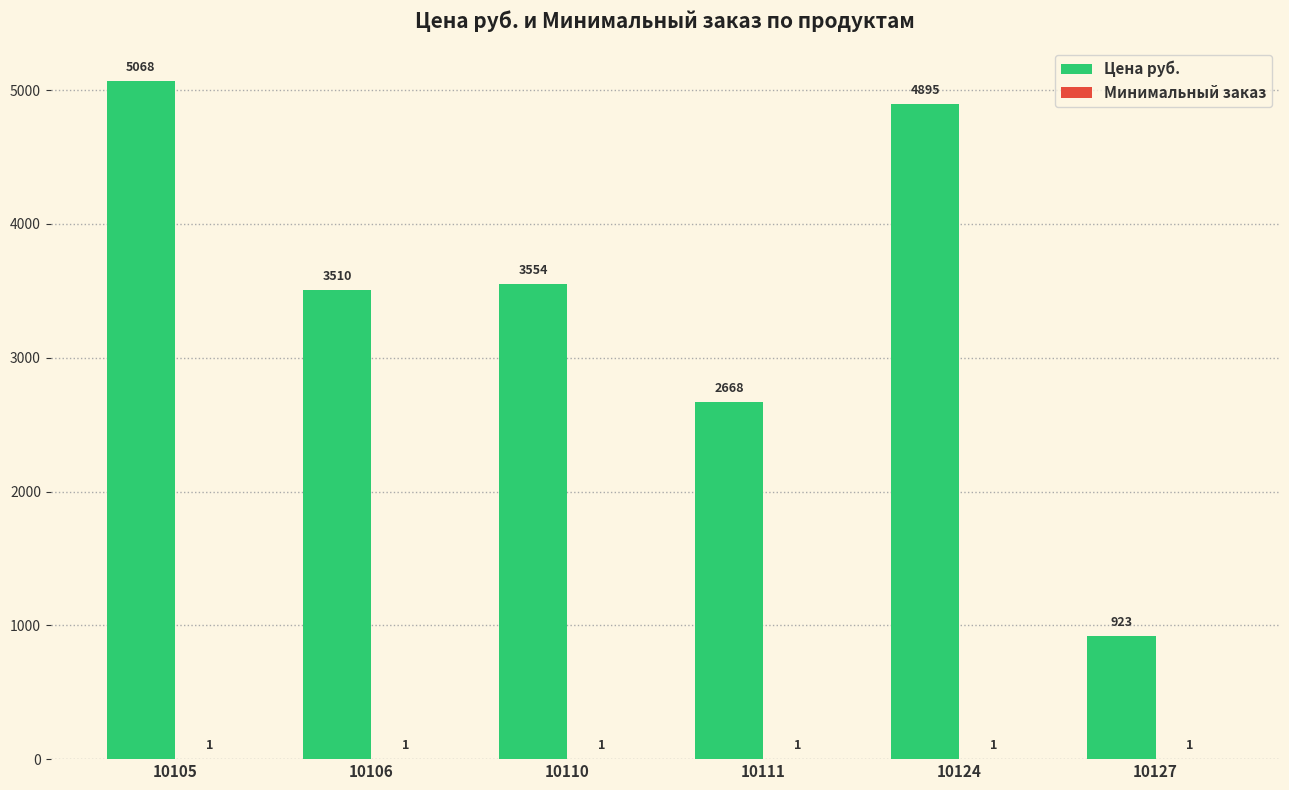

At which category is the sum across all series the highest?

10105